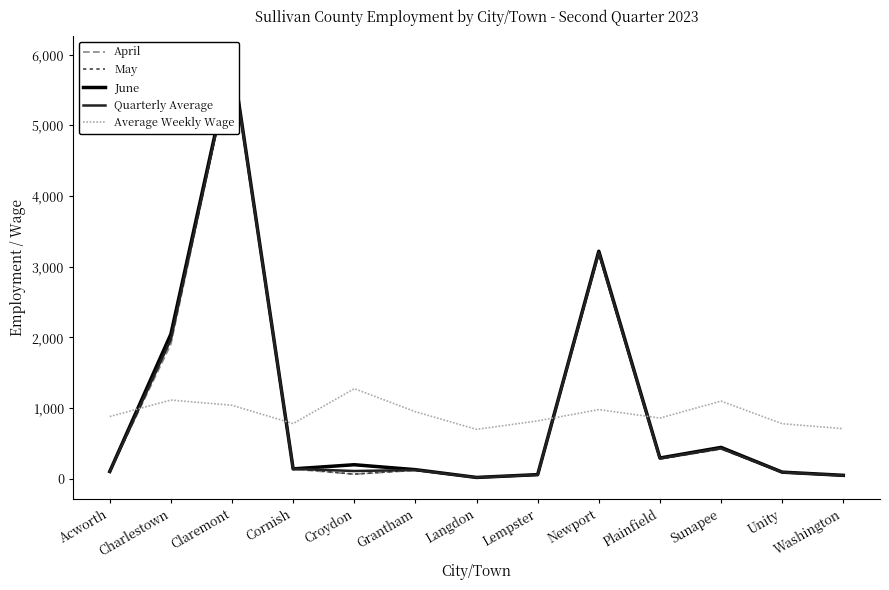

What is the approximate value of Quarterly Average at Charlestown?

1974